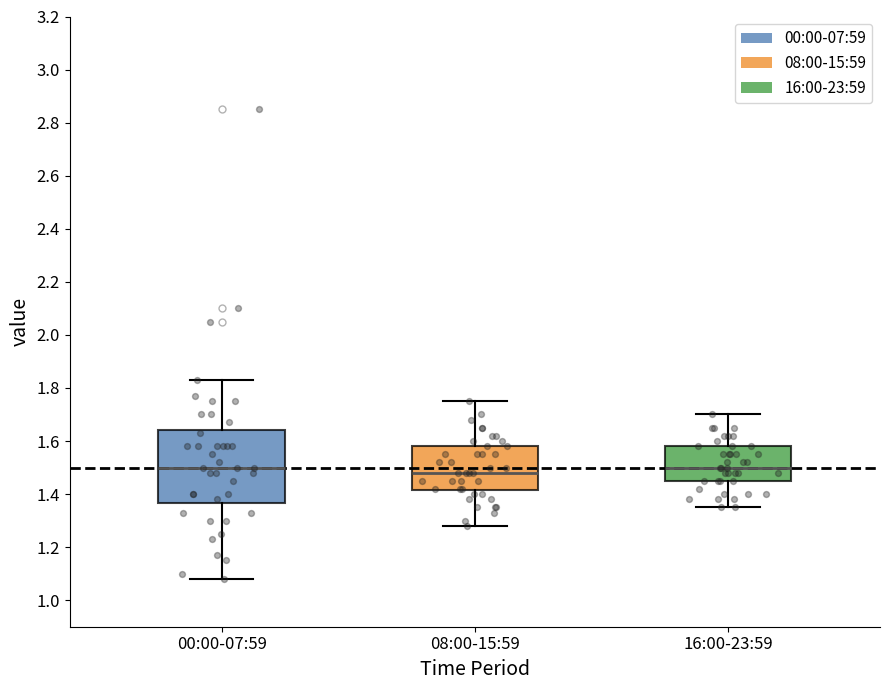

Where is the lower edge of the box for 16:00-23:59 on the y-axis? The values are not printed on the chart, so give them approximately, as read against the axis.

1.46